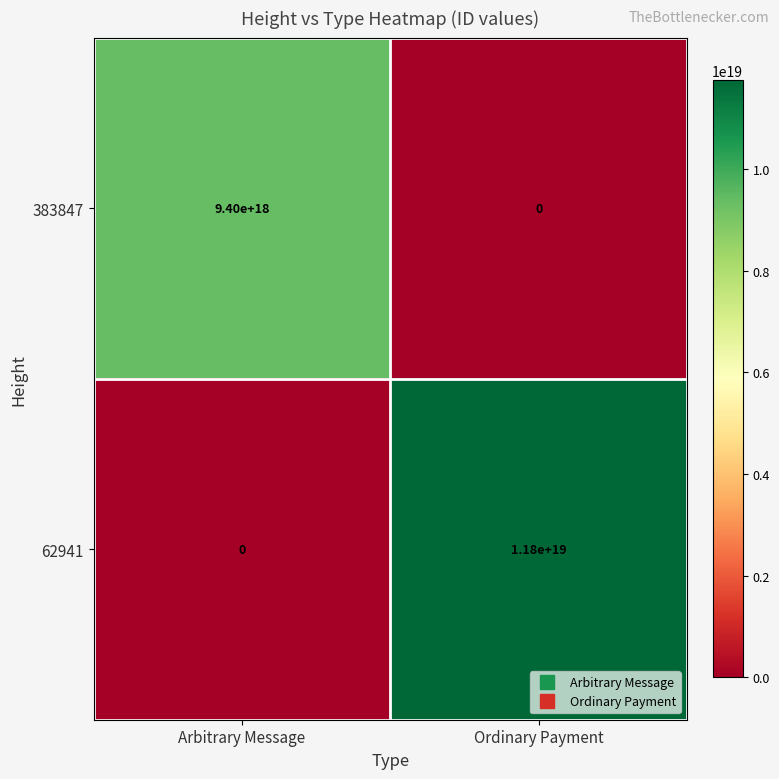

The 383847 series shows 0 at Ordinary Payment. True or false?

True